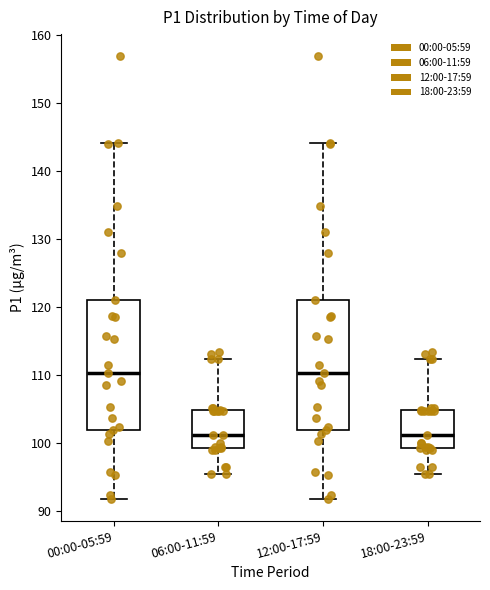

Reading left to right, transcribe this box plot: for each box, give where its median line is, the range the box spans, and where its two whiskers end, as read against the y-axis. The values are not printed on the chart, so give them approximately, as read against the axis.

00:00-05:59: median 110, box 102 to 121, whiskers 92 to 144
06:00-11:59: median 101, box 99 to 105, whiskers 95 to 112
12:00-17:59: median 110, box 102 to 121, whiskers 92 to 144
18:00-23:59: median 101, box 99 to 105, whiskers 95 to 112